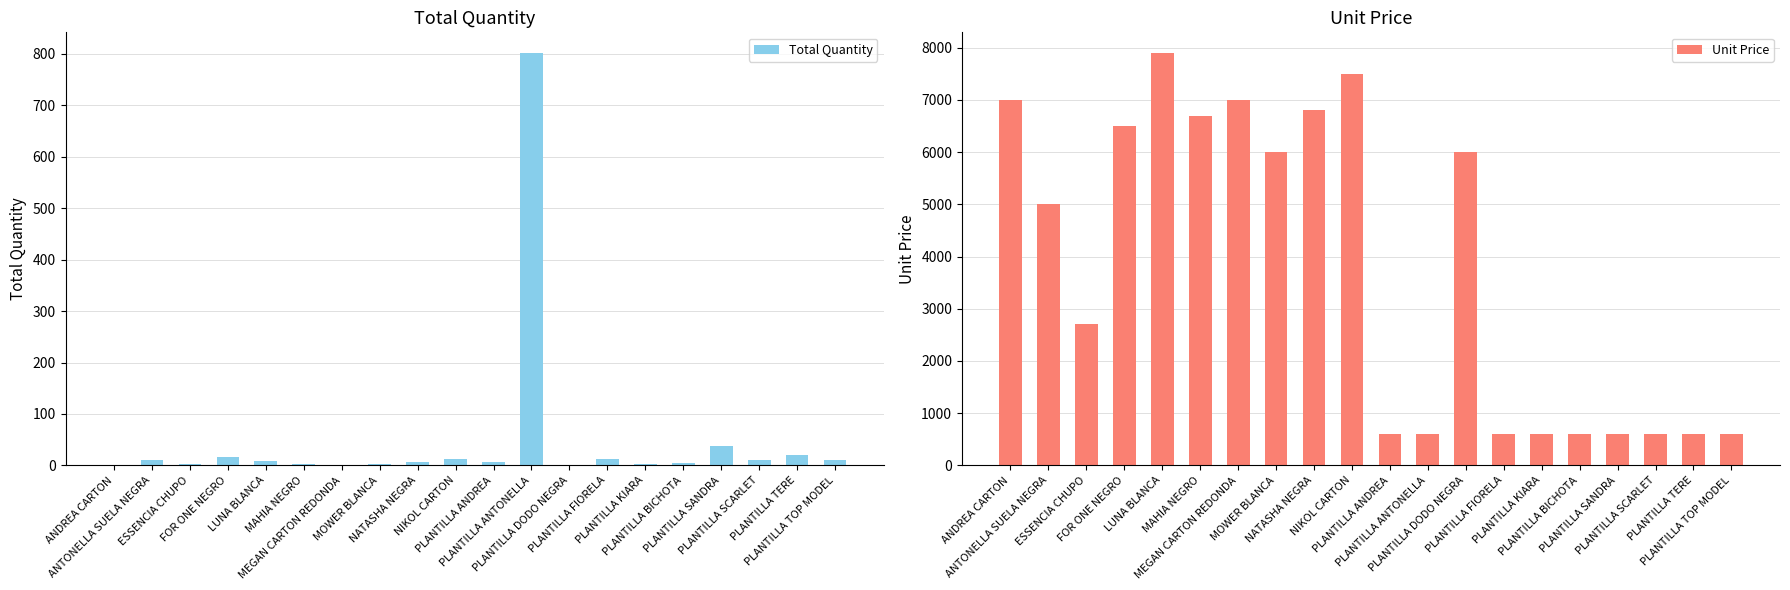

Reading left to right, extract all data points from this chart.

Total Quantity: 1	11	3	16	9	3	1	2	7	12	6	802	1	12	3	4	37	10	21	10
Unit Price: 7000	5000	2700	6500	7900	6700	7000	6000	6800	7500	600	600	6000	600	600	600	600	600	600	600